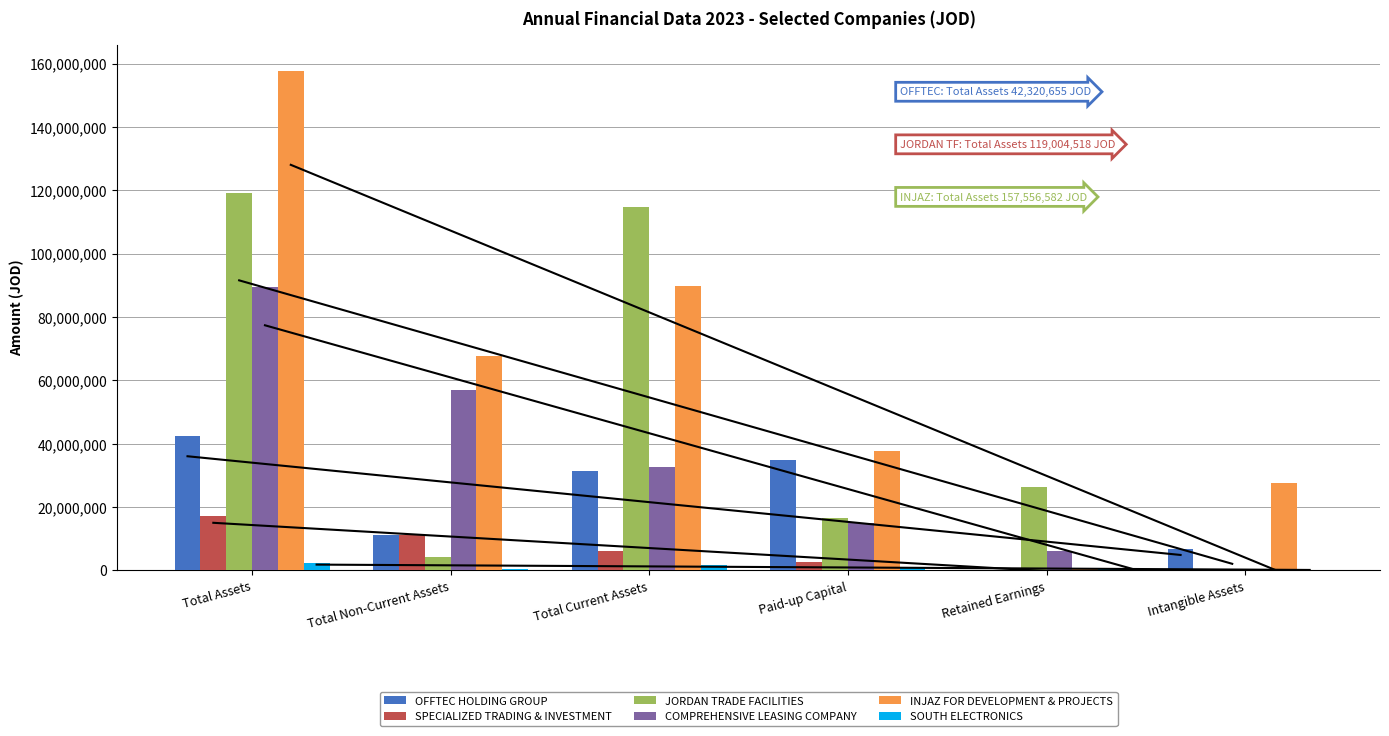

How many data points in SOUTH ELECTRONICS are above 1000000?

2